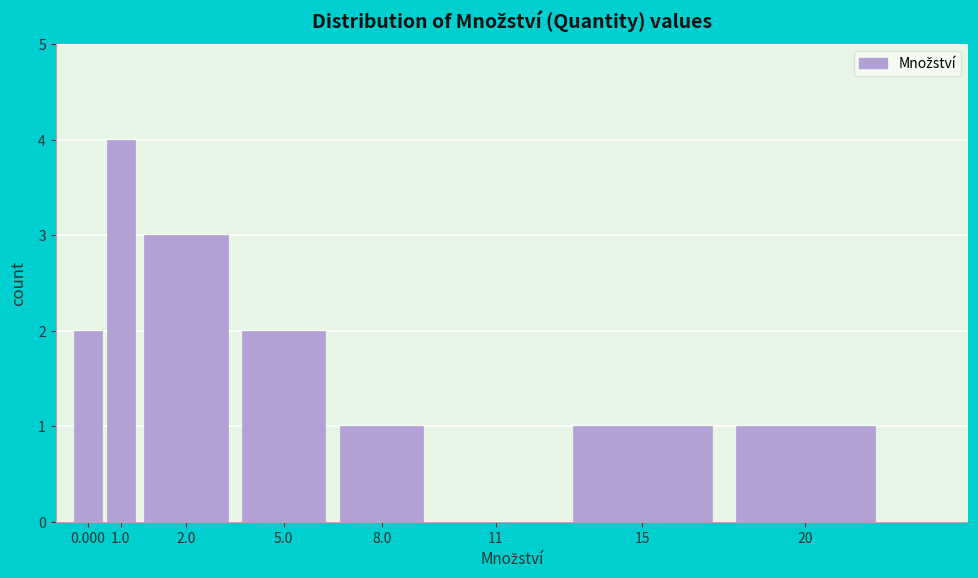

Reading right to left, extract all data points from this chart.

20=1	15=1	11=0	8.0=1	5.0=2	2.0=3	1.0=4	0.000=2